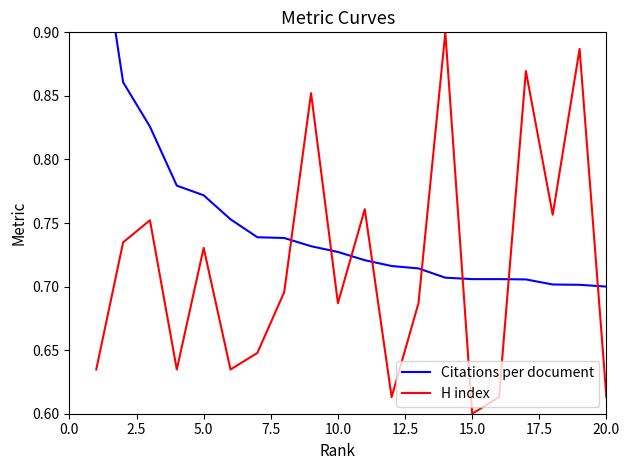

Where is H index nearest to the value 0?

15.0